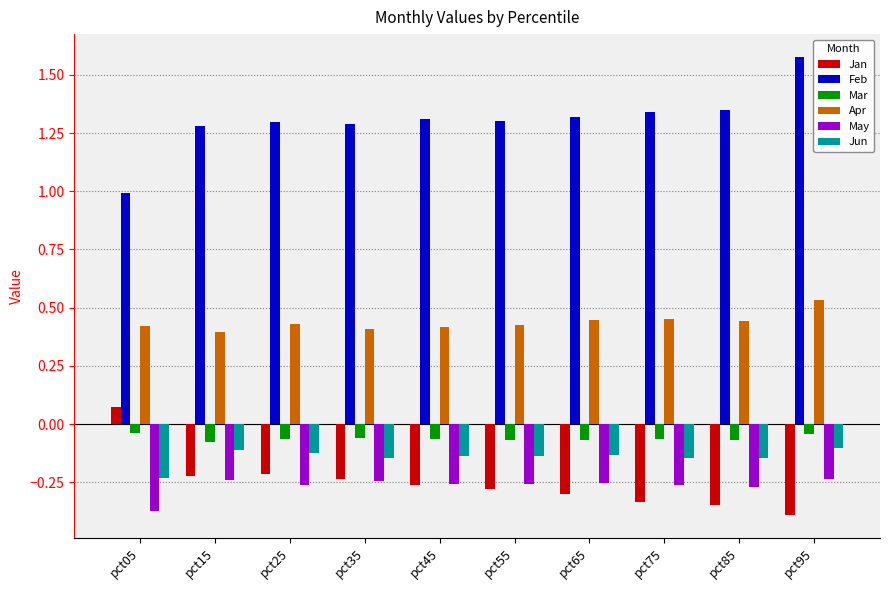

At how many categories does at least one series exceed 0?

10